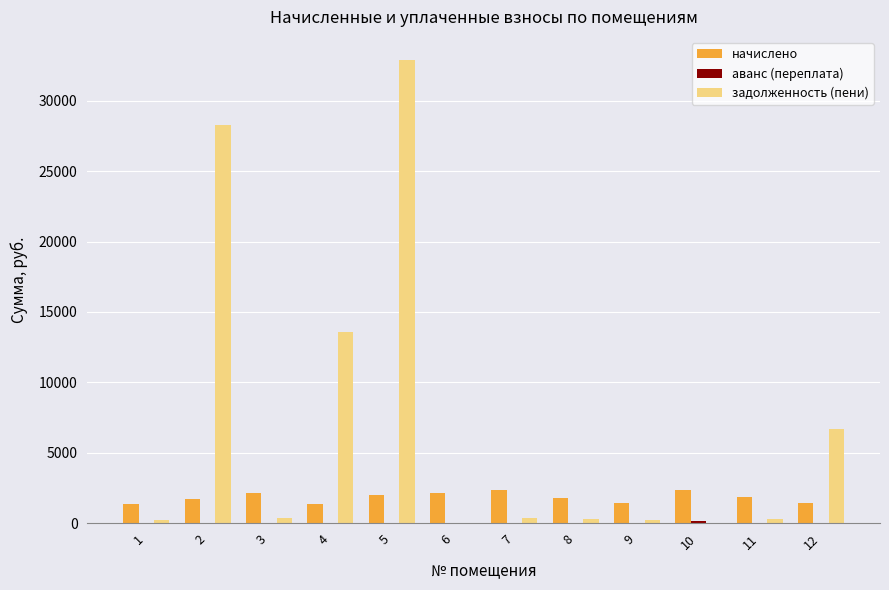

Does the chart contain stacked bars?

No